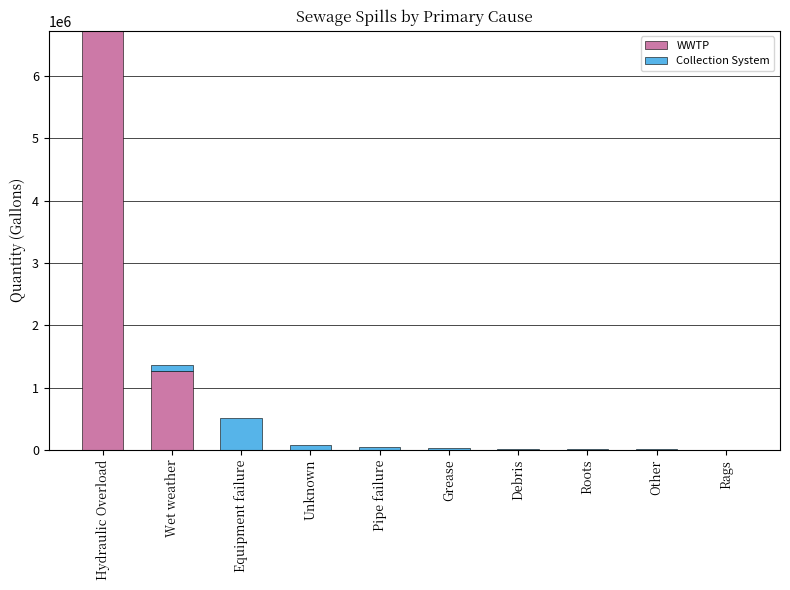

Is it true that WWTP equals 9112881 at Hydraulic Overload?

False